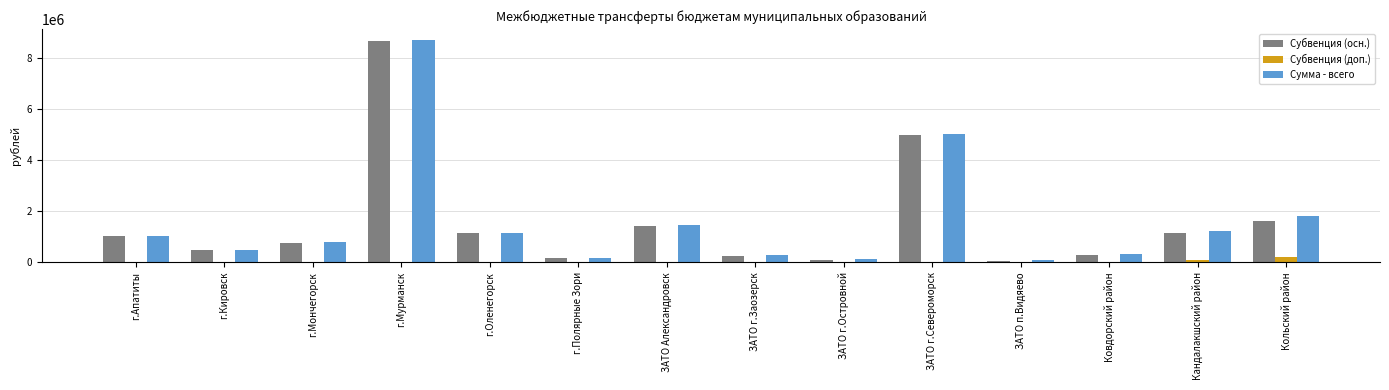

Is the value of Сумма - всего at ЗАТО г.Островной greater than the value of Субвенция (осн.) at г.Апатиты?

No